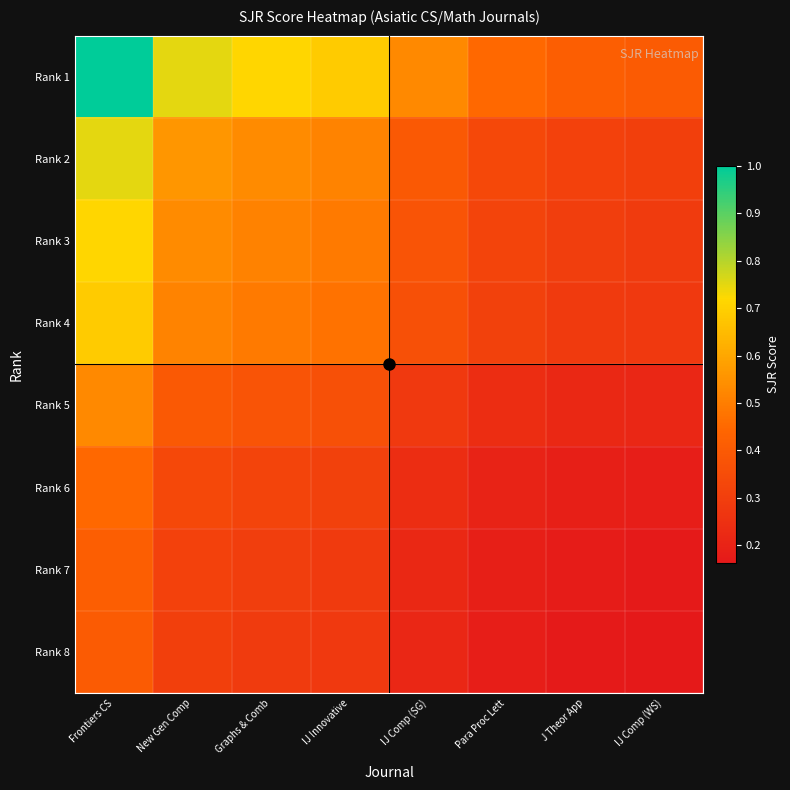

Rank the series by their maximum value, from lowest to highest.

Rank 8, Rank 7, Rank 6, Rank 5, Rank 4, Rank 3, Rank 2, Rank 1